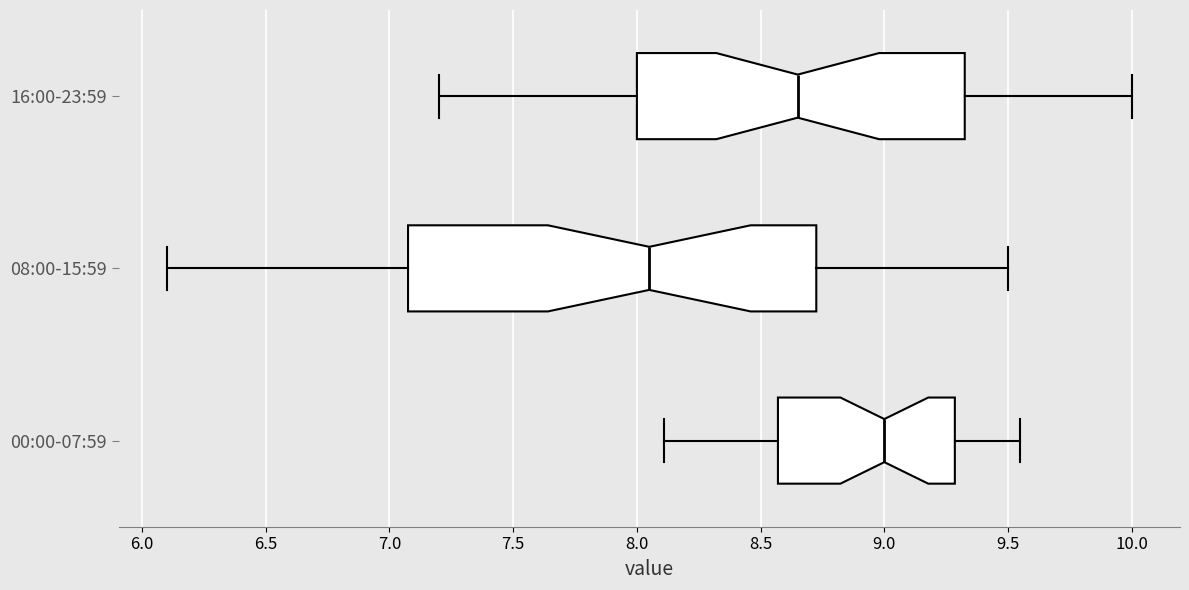

Which box is the widest, from its left edge to its right edge?

08:00-15:59